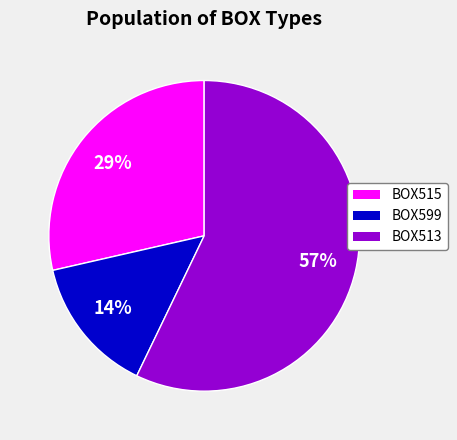

Which category has the smallest portion of the pie?

BOX599